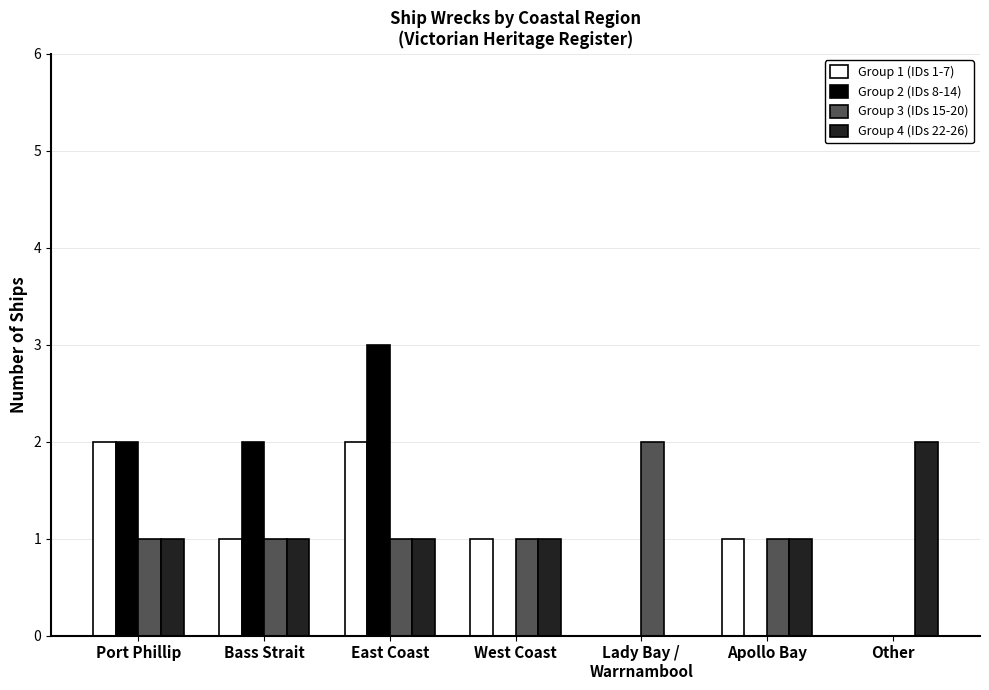

Reading right to left, extract all data points from this chart.

Group 1 (IDs 1-7): Other=0	Apollo Bay=1	Lady Bay /
Warrnambool=0	West Coast=1	East Coast=2	Bass Strait=1	Port Phillip=2
Group 2 (IDs 8-14): Other=0	Apollo Bay=0	Lady Bay /
Warrnambool=0	West Coast=0	East Coast=3	Bass Strait=2	Port Phillip=2
Group 3 (IDs 15-20): Other=0	Apollo Bay=1	Lady Bay /
Warrnambool=2	West Coast=1	East Coast=1	Bass Strait=1	Port Phillip=1
Group 4 (IDs 22-26): Other=2	Apollo Bay=1	Lady Bay /
Warrnambool=0	West Coast=1	East Coast=1	Bass Strait=1	Port Phillip=1